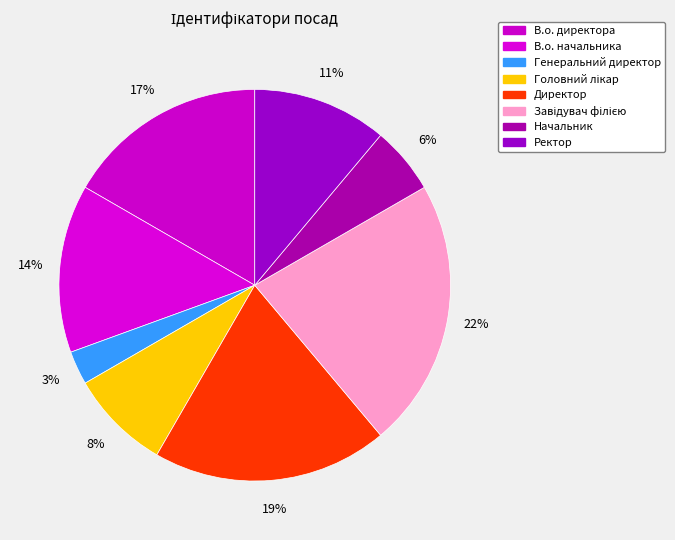

What percentage is the В.о. директора slice, to the nearest percent?

17%